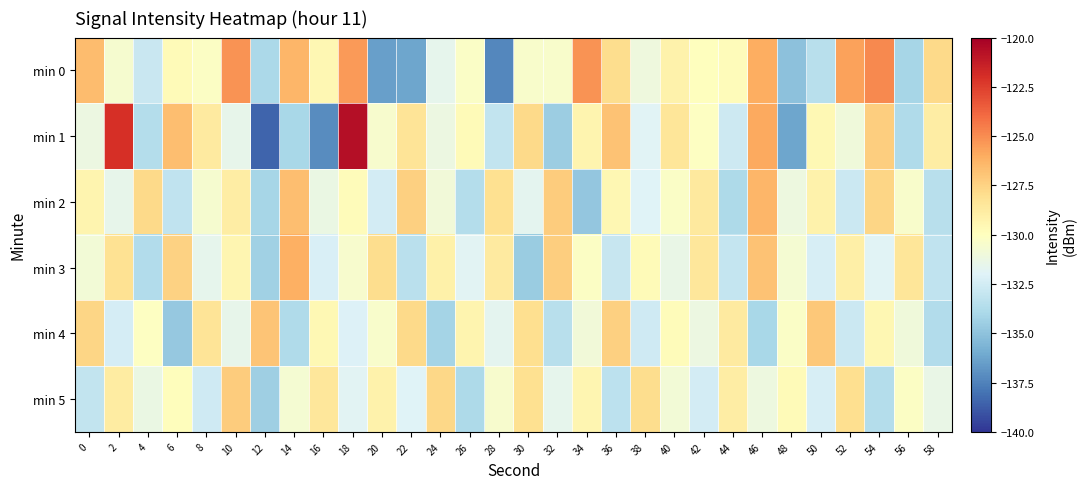

What is the minimum value shown in the chart?

-138.5